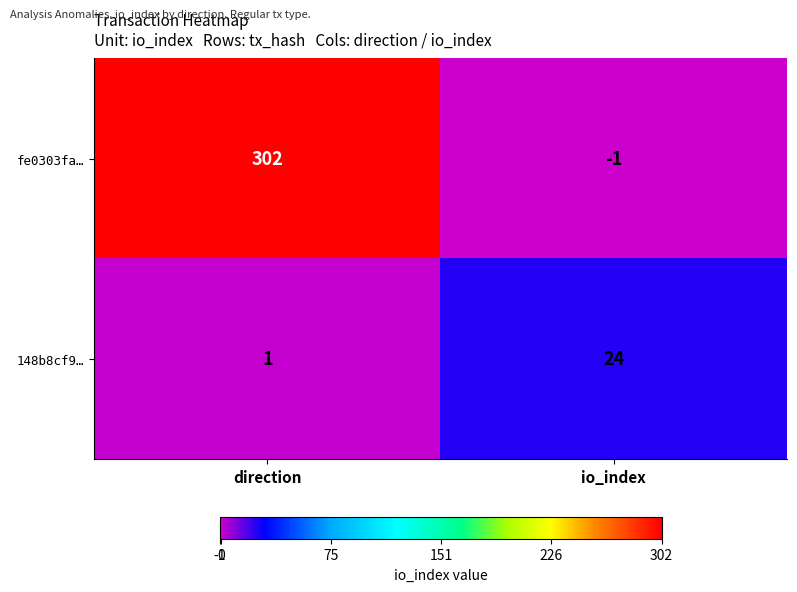

The value of fe0303fa… at io_index is -1. True or false?

True